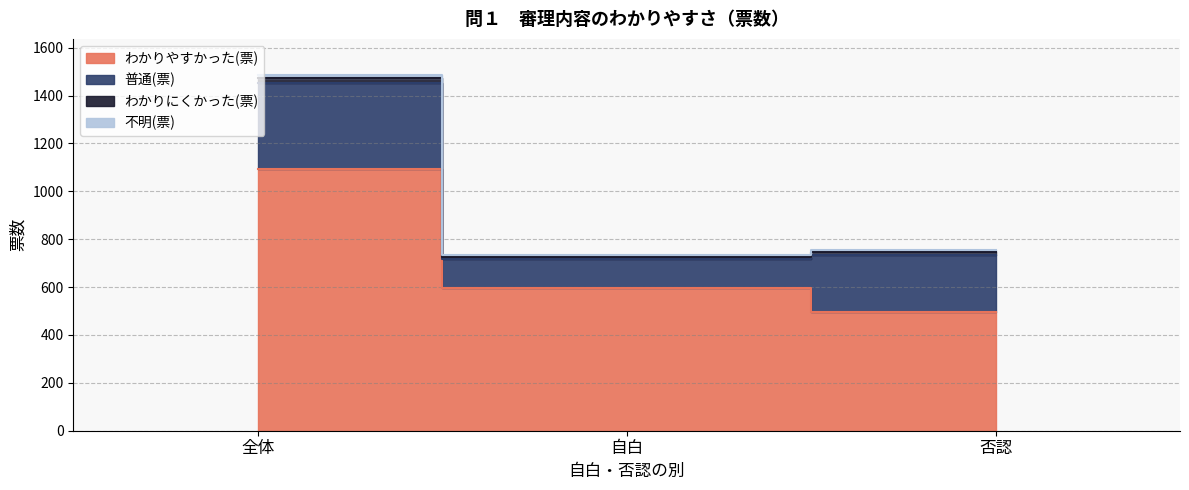

Reading right to left, list all the values displayed in this chart.

わかりやすかった(票): 否認=498	自白=597	全体=1095
普通(票): 否認=235	自白=121	全体=356
わかりにくかった(票): 否認=15	自白=9	全体=24
不明(票): 否認=5	自白=8	全体=13